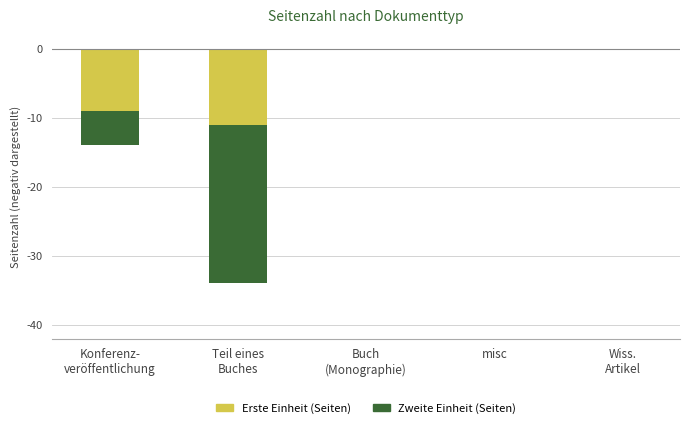

What is the difference between the maximum and minimum values in the Erste Einheit series?

11